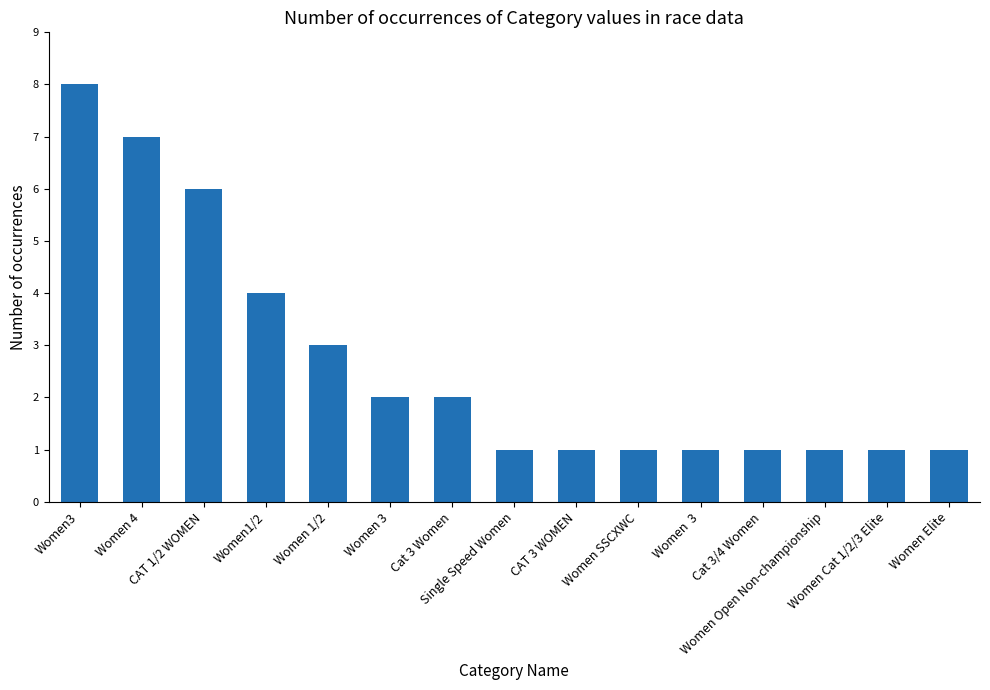

Are the bars grouped side by side (vs. stacked)?

No